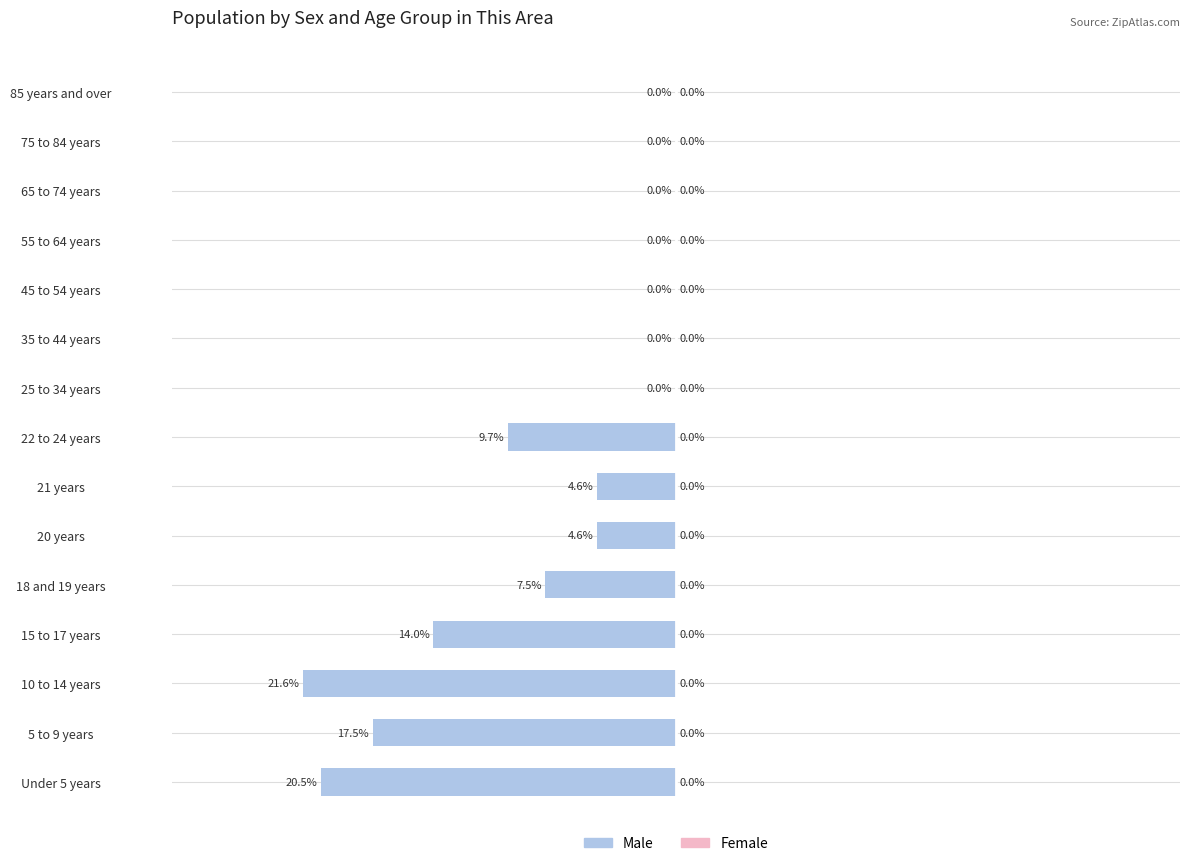

Where is the data nearest to the value -10?

22 to 24 years